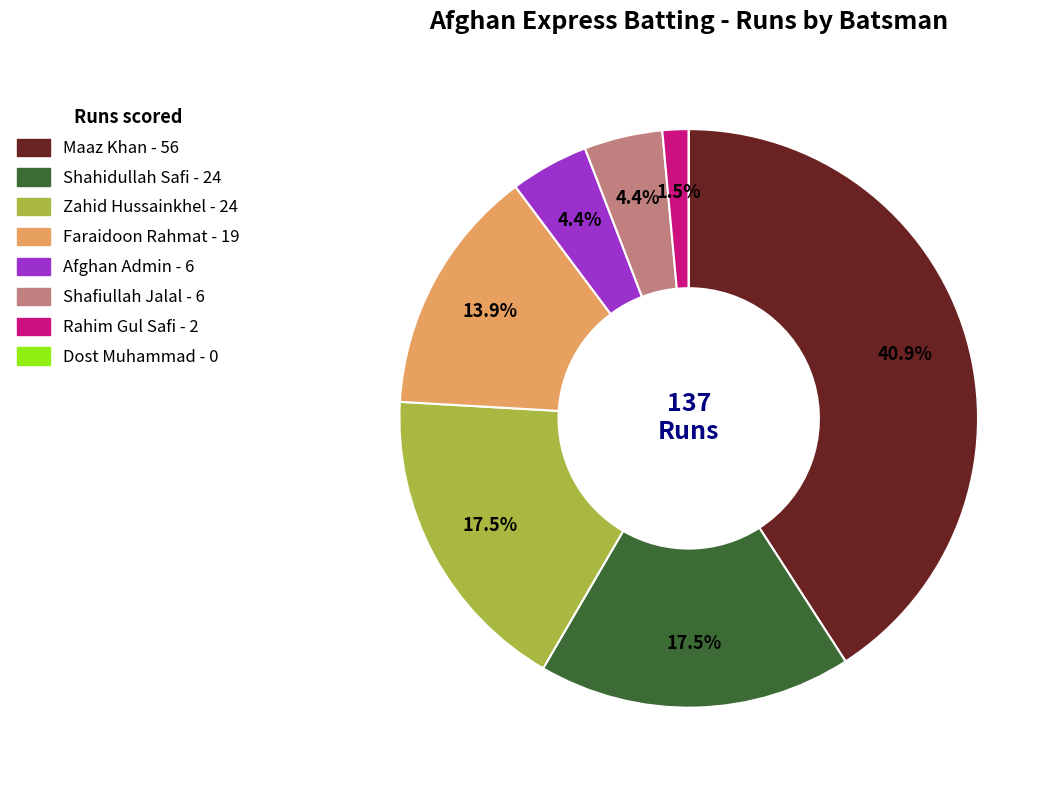

How much of the chart is everything except Maaz Khan?

59.1%